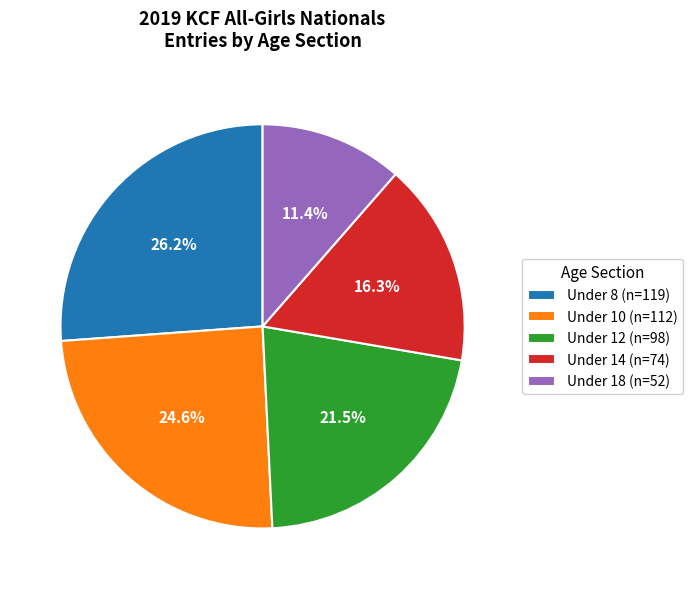

What is the smallest slice in the pie chart?

Under 18 (n=52)